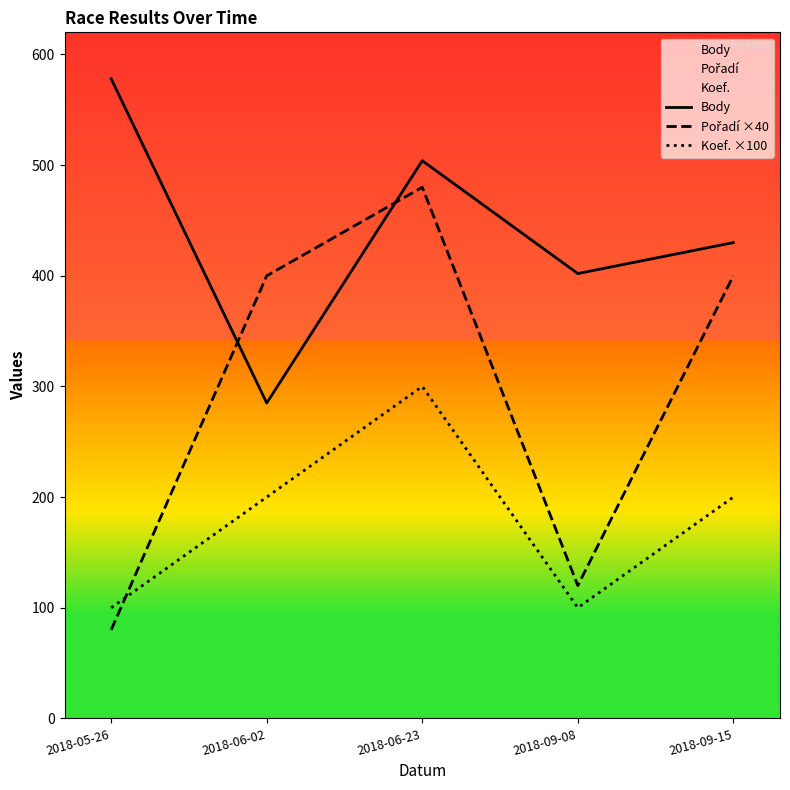

Between 2018-05-26 and 2018-06-23, which series saw the biggest shift?

Pořadí ×40